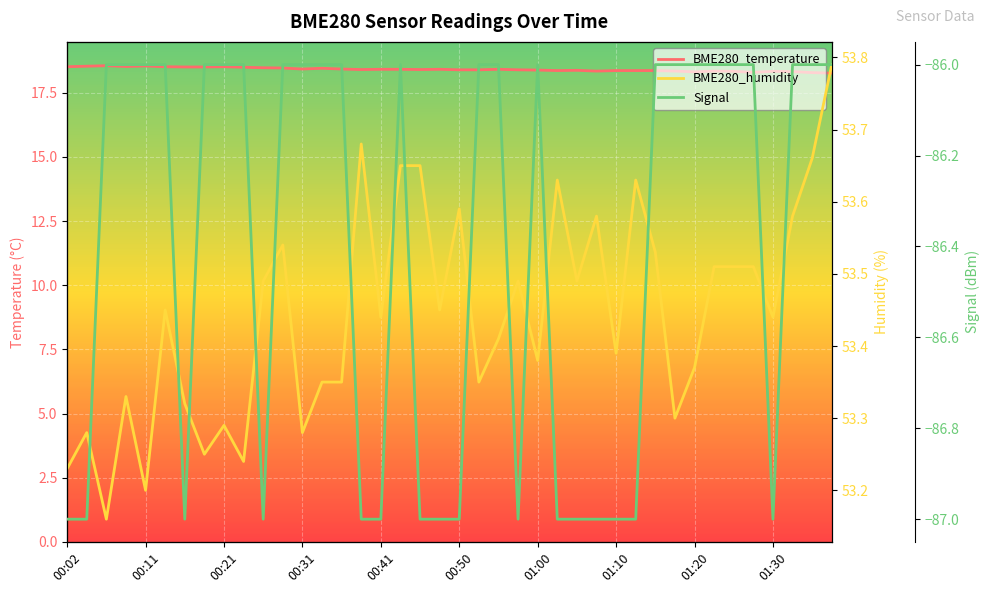

The BME280_temperature series shows 18.5 at 00:11. True or false?

True